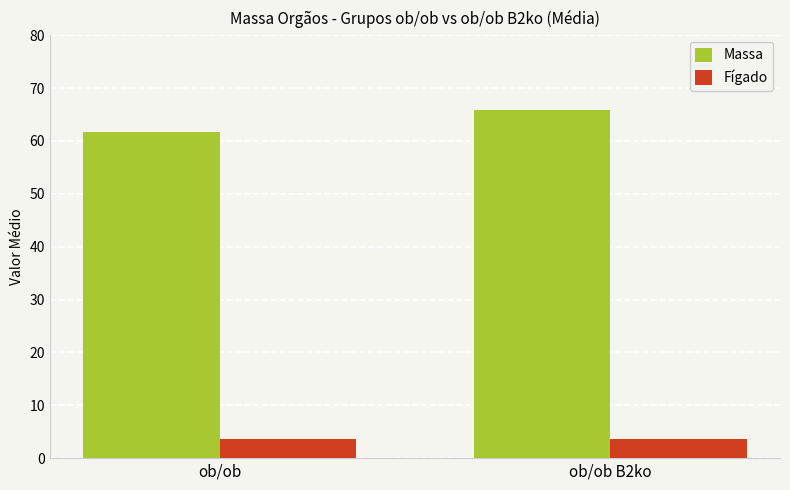

How many series are shown in this chart?

2